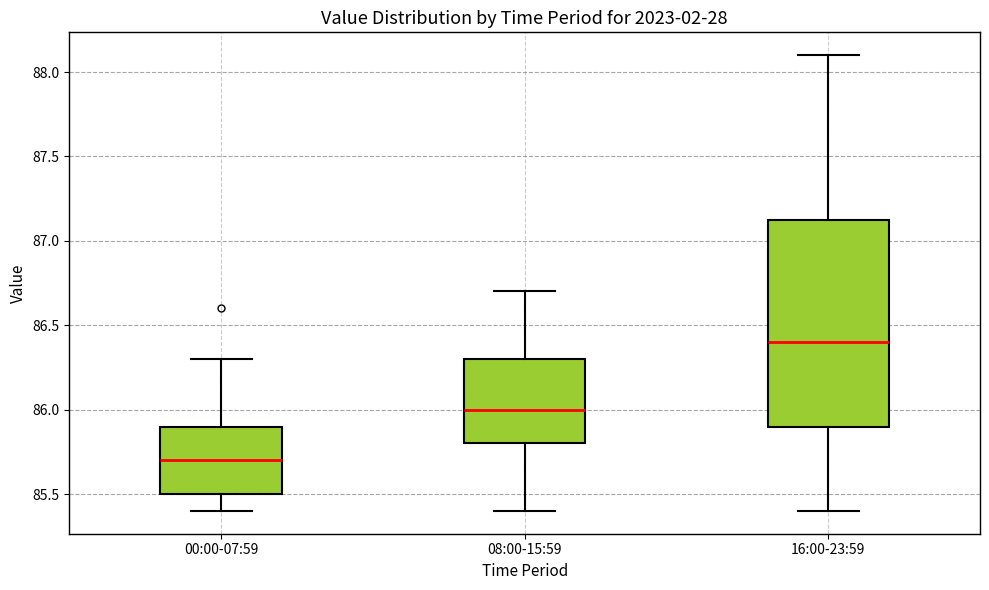

Reading left to right, transcribe this box plot: for each box, give where its median line is, the range the box spans, and where its two whiskers end, as read against the y-axis. The values are not printed on the chart, so give them approximately, as read against the axis.

00:00-07:59: median 85.70, box 85.50 to 85.90, whiskers 85.40 to 86.30
08:00-15:59: median 86.00, box 85.80 to 86.30, whiskers 85.40 to 86.70
16:00-23:59: median 86.40, box 85.90 to 87.15, whiskers 85.40 to 88.10